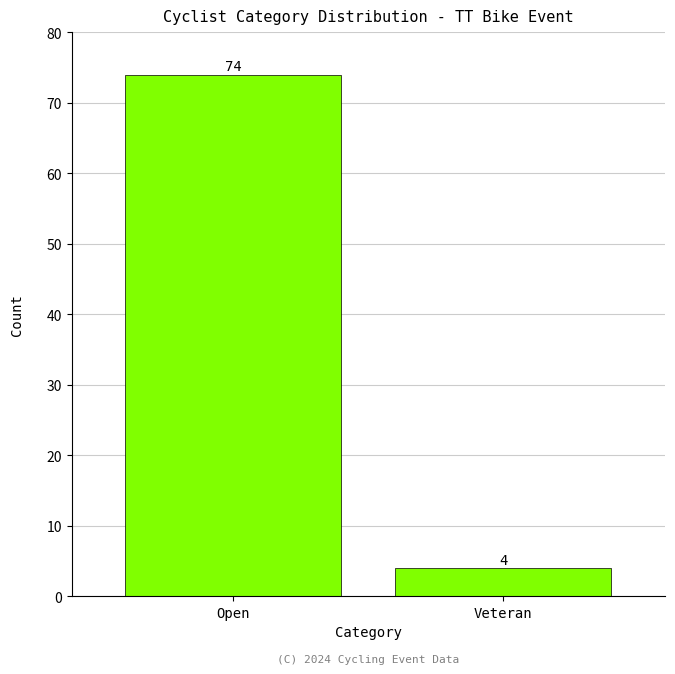

Reading left to right, list all the values displayed in this chart.

74	4